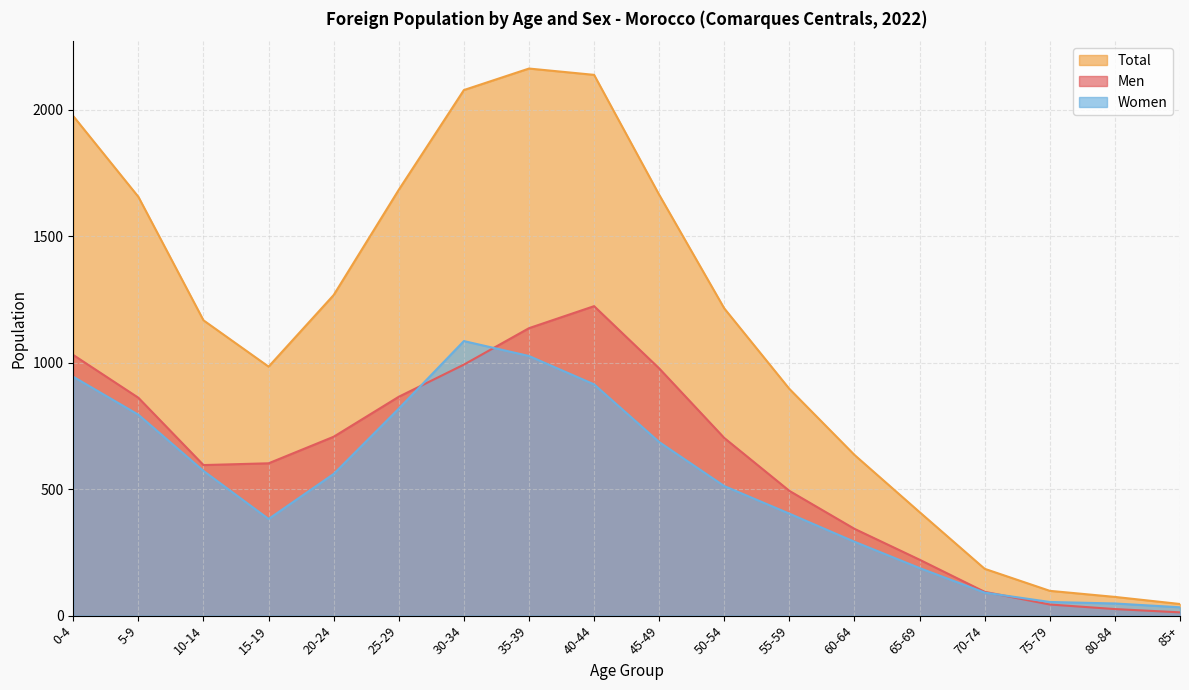

Reading left to right, what are all the values shown in this chart?

Men: 0-4=1030	5-9=861	10-14=595	15-19=602	20-24=707	25-29=865	30-34=992	35-39=1136	40-44=1223	45-49=977	50-54=702	55-59=493	60-64=343	65-69=221	70-74=94	75-79=44	80-84=26	85+=13
Women: 0-4=944	5-9=794	10-14=572	15-19=382	20-24=560	25-29=818	30-34=1085	35-39=1026	40-44=914	45-49=686	50-54=512	55-59=403	60-64=292	65-69=188	70-74=91	75-79=54	80-84=48	85+=33
Total: 0-4=1974	5-9=1655	10-14=1167	15-19=984	20-24=1267	25-29=1683	30-34=2077	35-39=2162	40-44=2137	45-49=1663	50-54=1214	55-59=896	60-64=635	65-69=409	70-74=185	75-79=98	80-84=74	85+=46